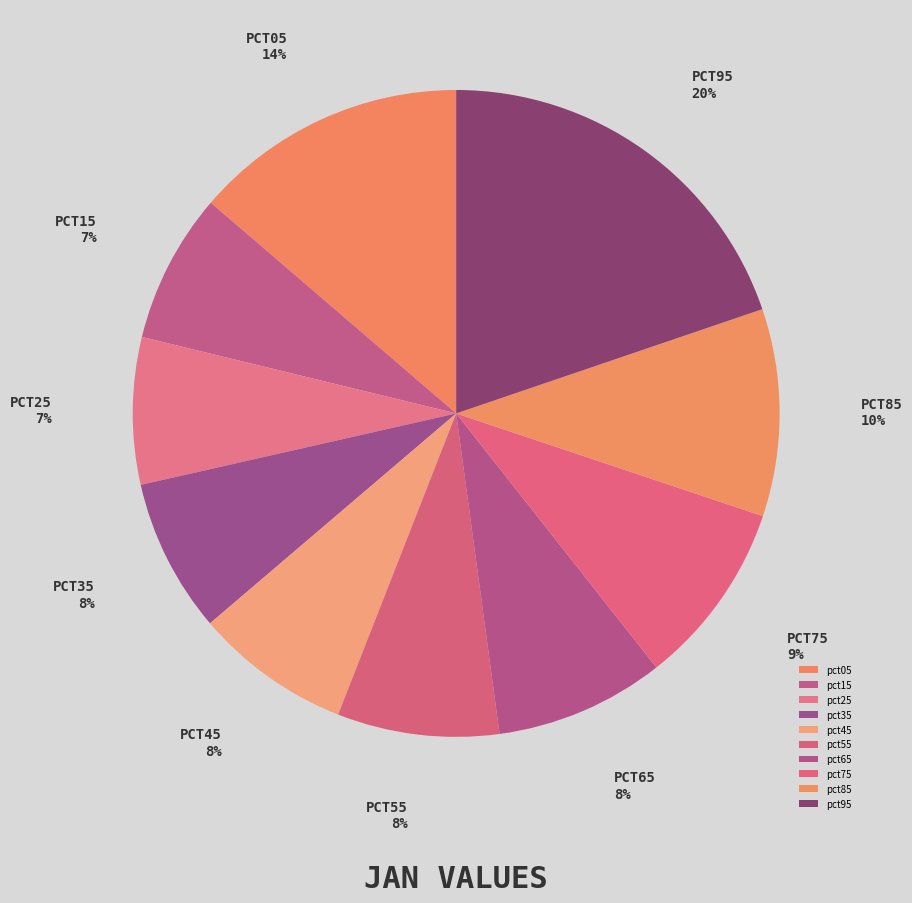

What portion of the pie excludes pct15?

92.5%